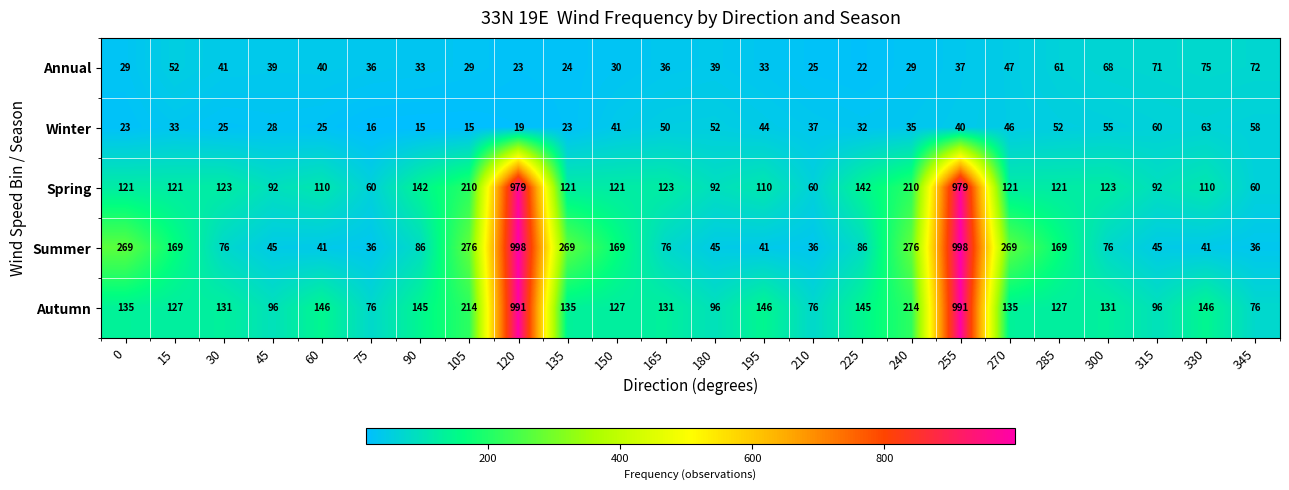

Count the number of categories in the chart.

24